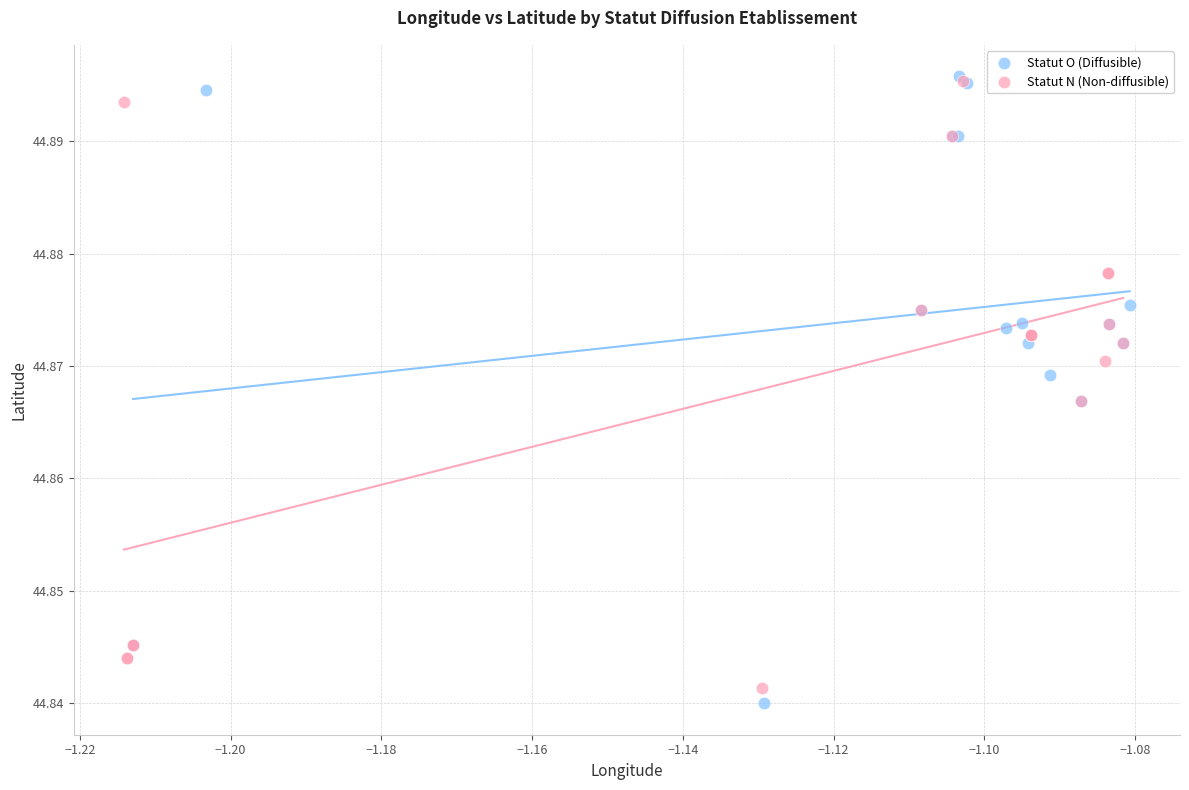

What are all the series names shown in the legend?

Statut O (Diffusible), Statut N (Non-diffusible)